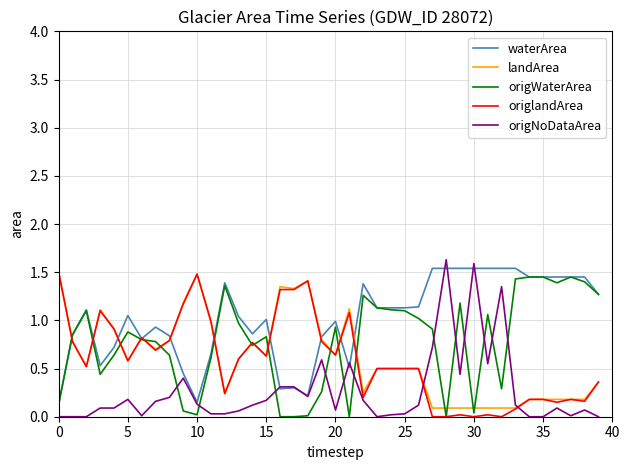

How many categories are shown in the chart?

40